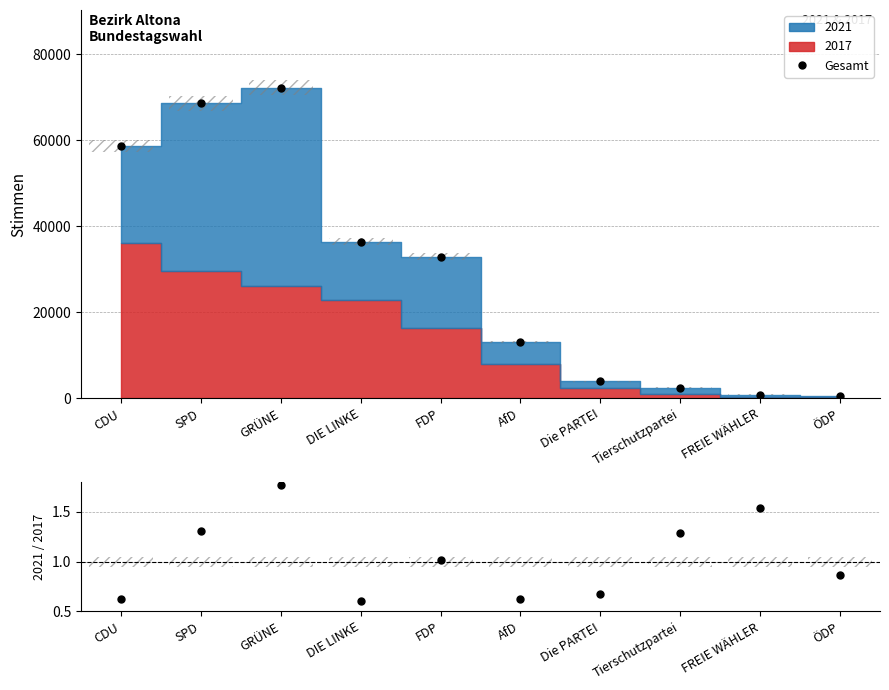

Rank the series at DIE LINKE from lowest to highest value.

2021 / 2017, Gesamt